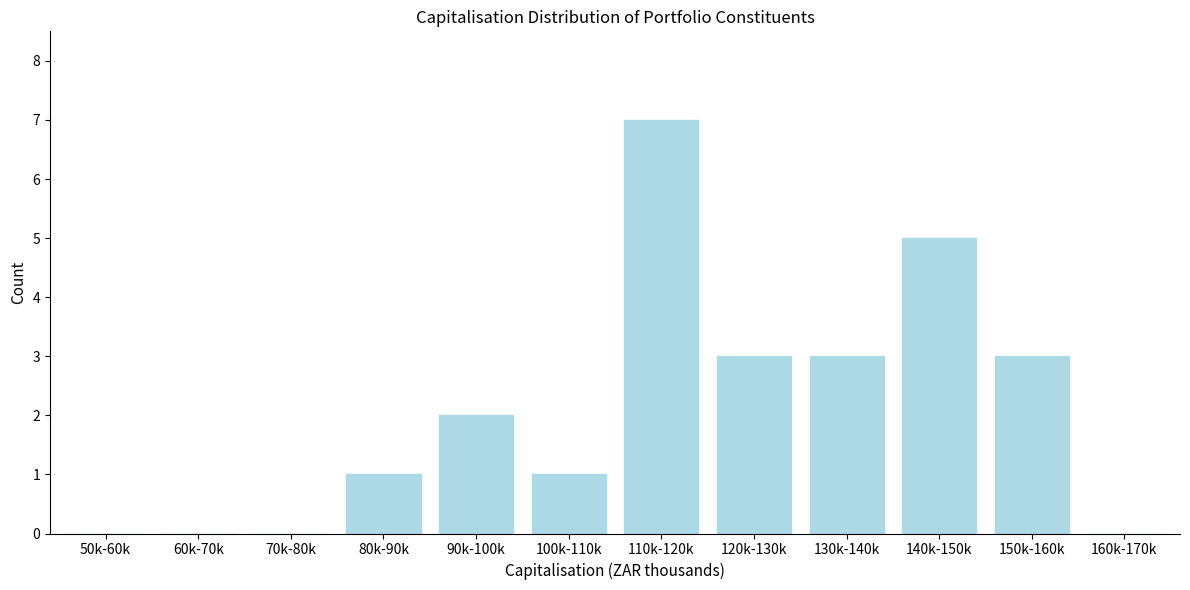

Reading left to right, transcribe all the data shown in this chart.

50k-60k=0	60k-70k=0	70k-80k=0	80k-90k=1	90k-100k=2	100k-110k=1	110k-120k=7	120k-130k=3	130k-140k=3	140k-150k=5	150k-160k=3	160k-170k=0